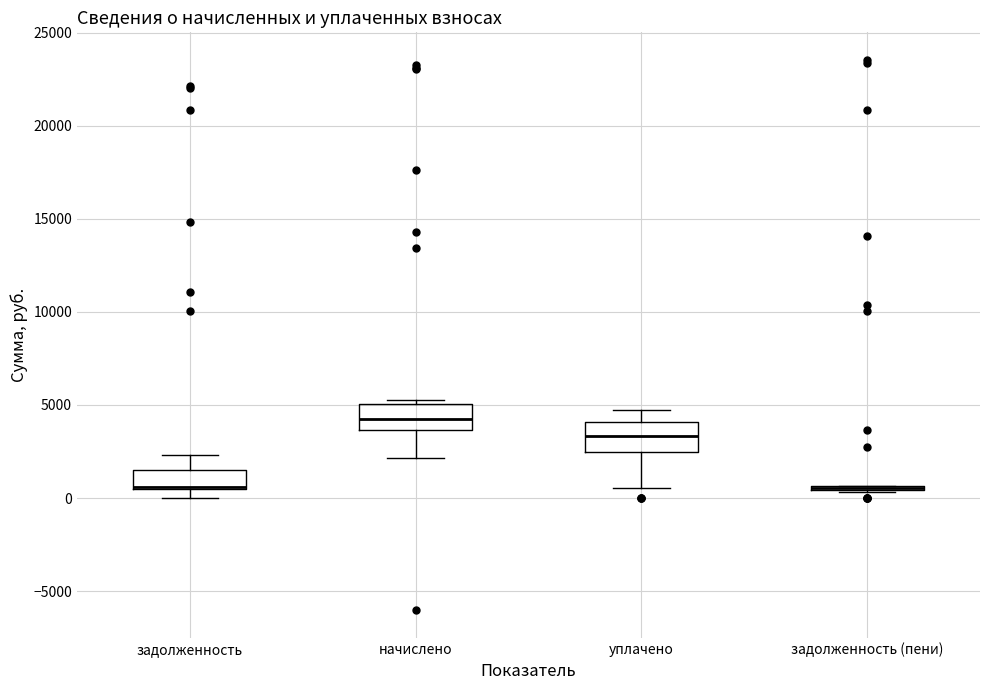

Reading left to right, read every box against the y-axis: the position of its median line, the range the box covers, and the ends of its whiskers. The values are not printed on the chart, so give them approximately, as read against the axis.

задолженность: median 500, box 500 to 1500, whiskers 0 to 2500
начислено: median 4000, box 3500 to 5000, whiskers 2000 to 5500
уплачено: median 3500, box 2500 to 4000, whiskers 500 to 4500
задолженность (пени): box collapsed to a line at 500, whiskers 500 to 500